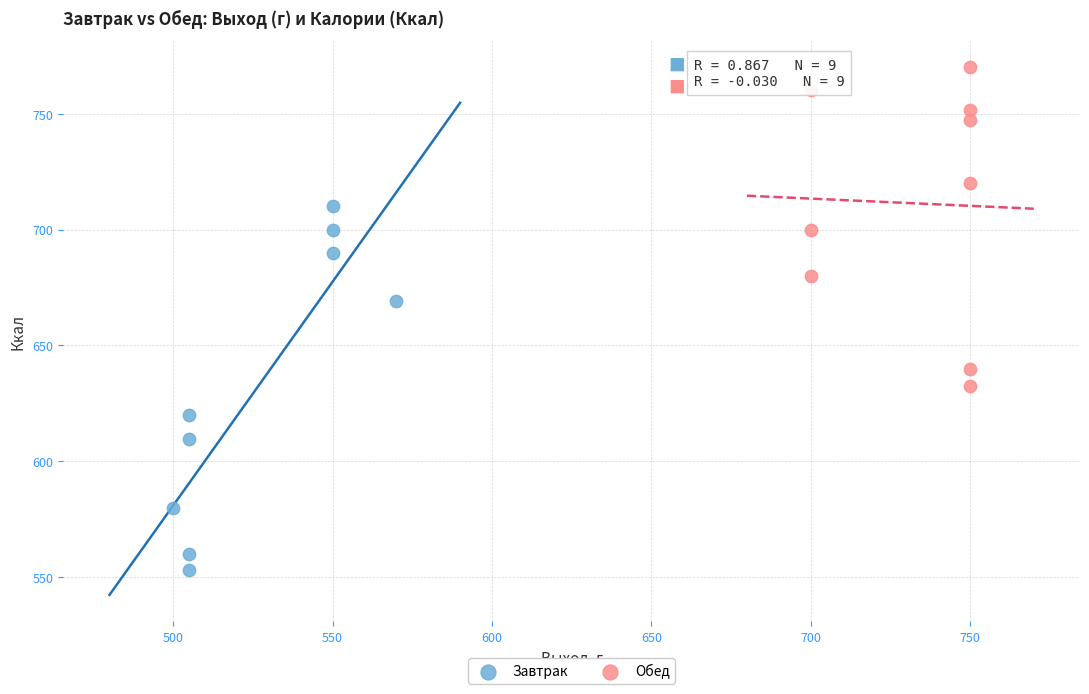

Which series has the widest spread of Y values?

Завтрак